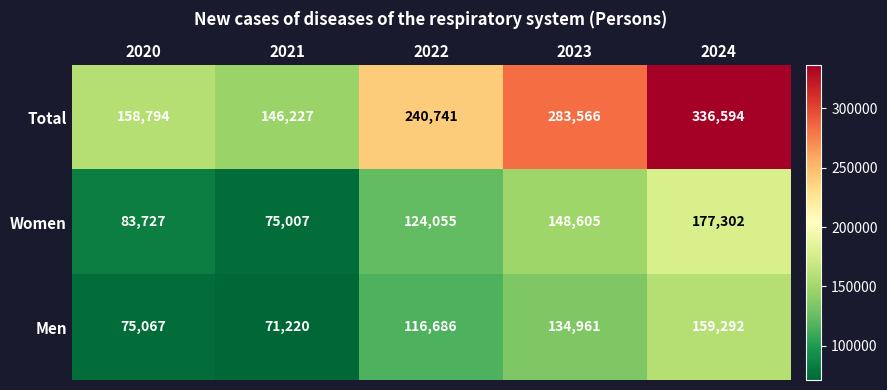

List the series in order of their peak value, highest first.

Total, Women, Men